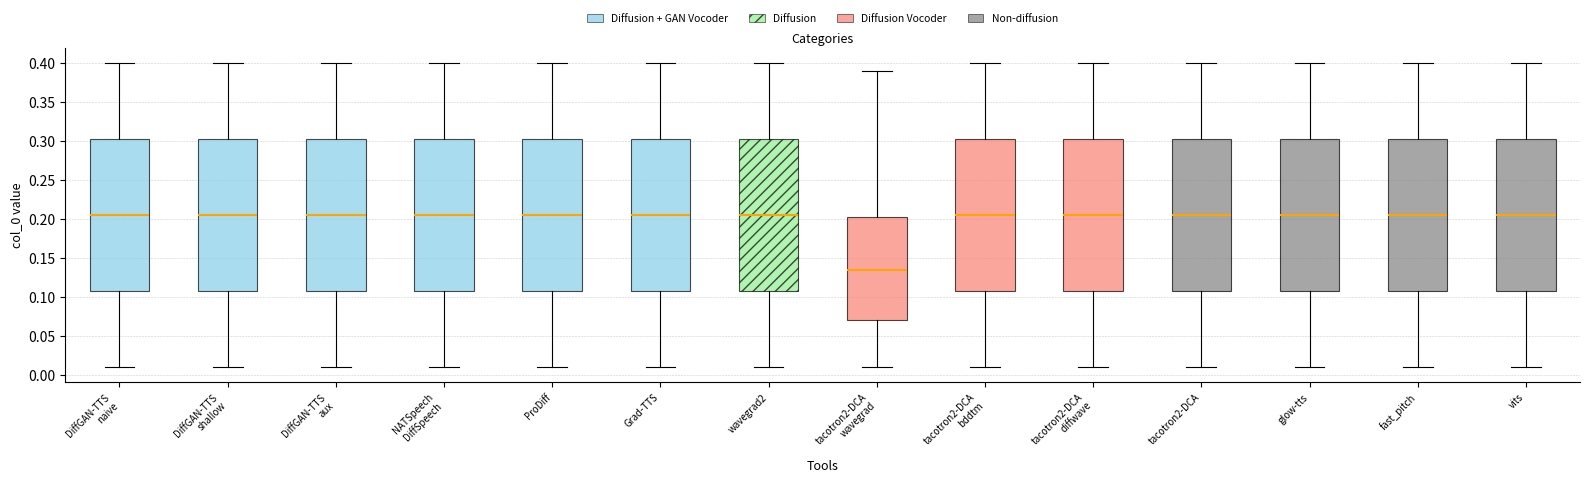

Where does the median line of the box for ProDiff sit on the y-axis? The values are not printed on the chart, so give them approximately, as read against the axis.

0.205